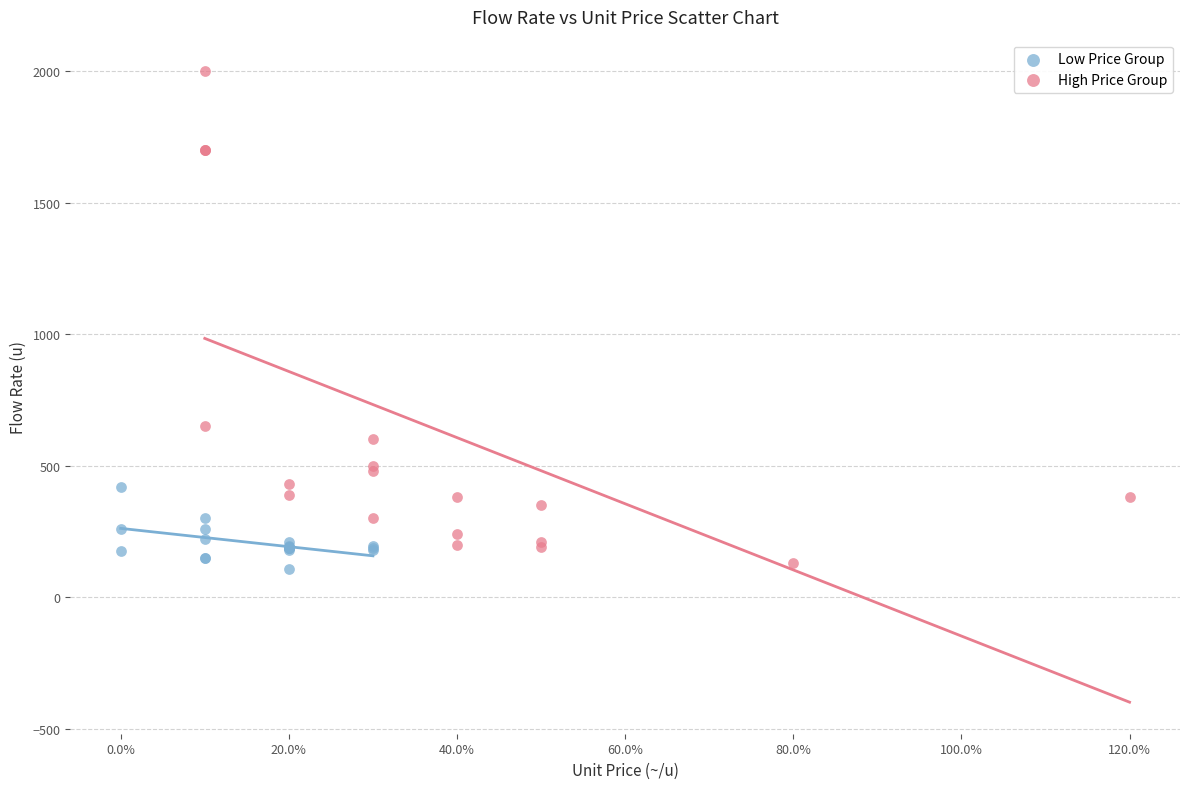

Which series contains the highest Y value?

High Price Group